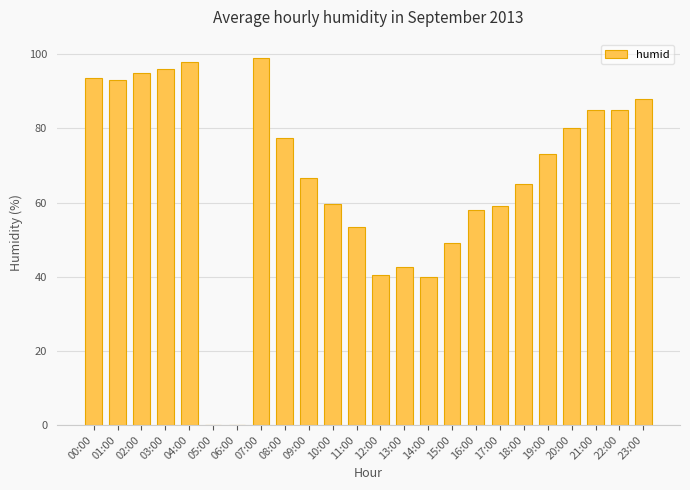

What is the sum of all values?

1596.5